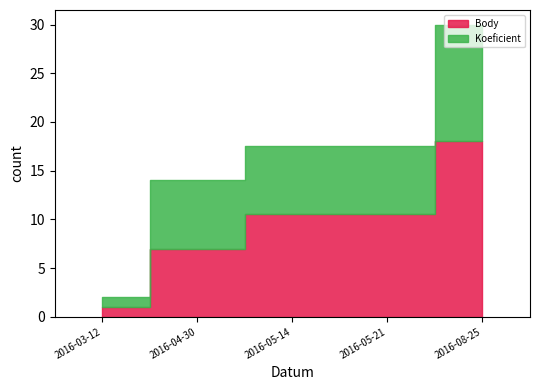

At how many categories does at least one series exceed 4?

4